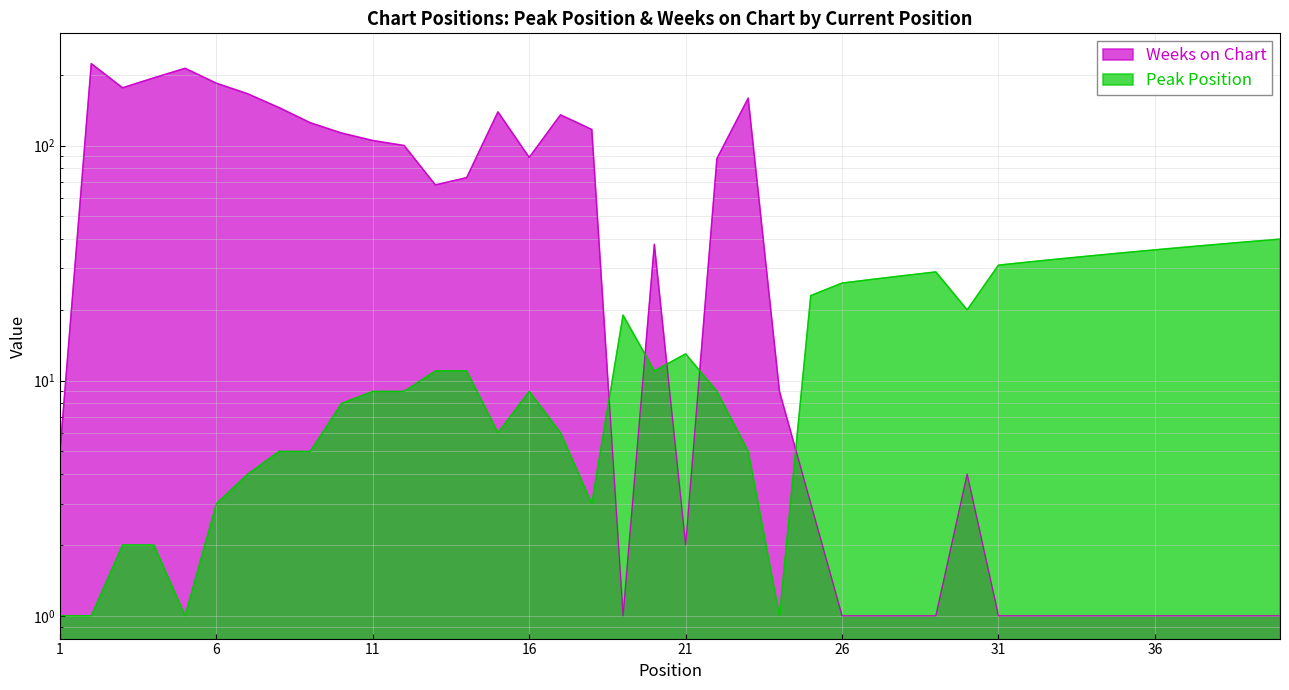

True or false: Weeks on Chart and Peak Position intersect in this chart.

True